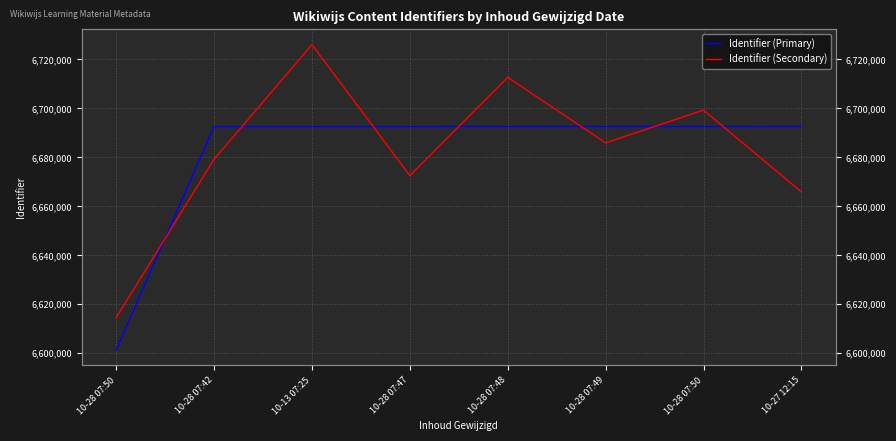

Which series changed the most between 10-13 07:25 and 10-27 12:15?

Identifier (Secondary)